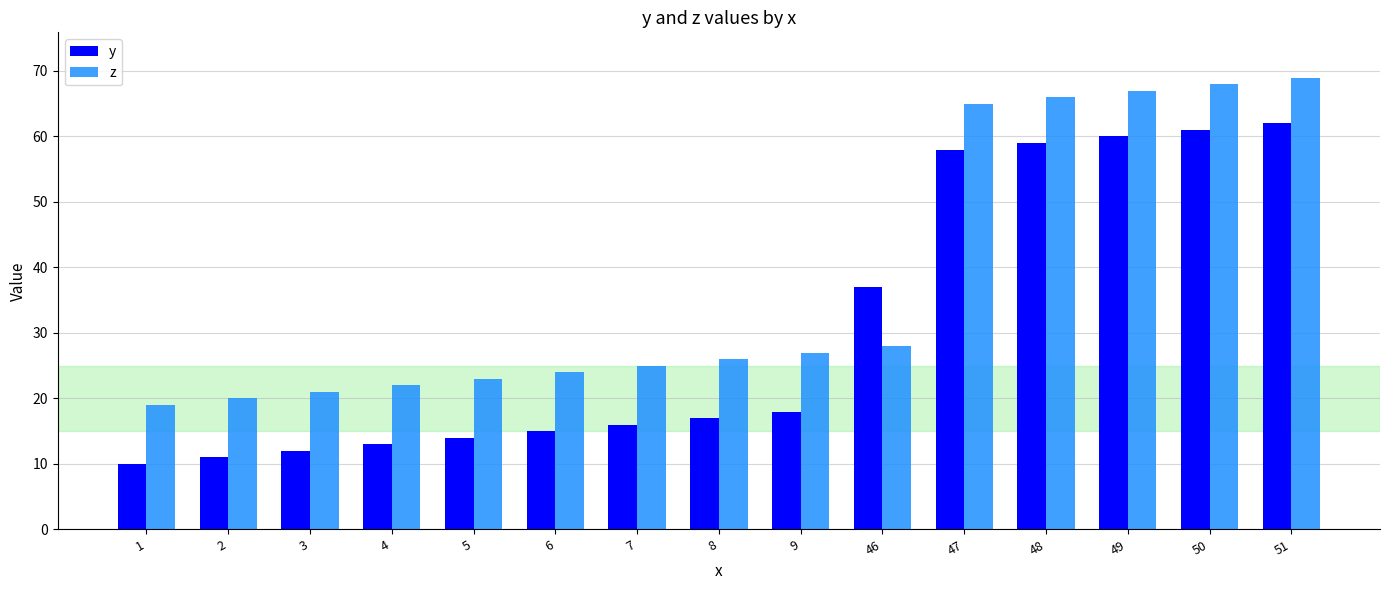

How many data points in y are less than 17?

7